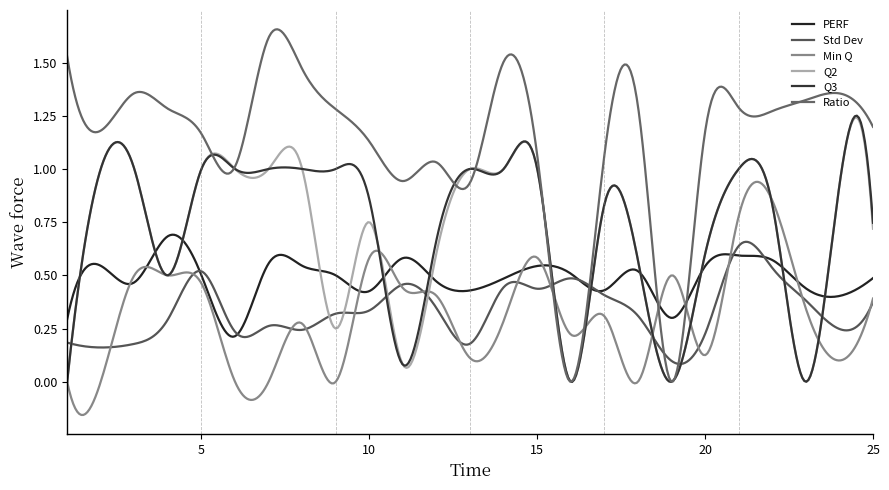

How many lines are shown in the chart?

6